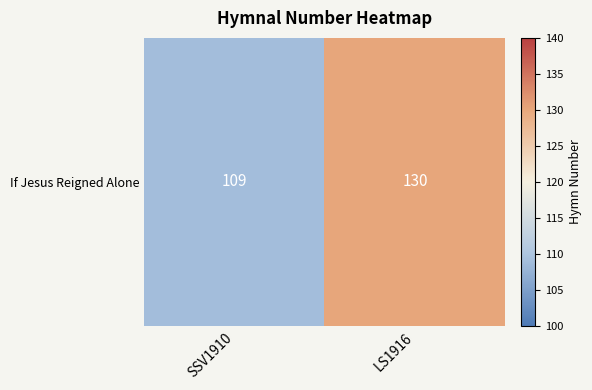

What is the greatest value displayed?

130